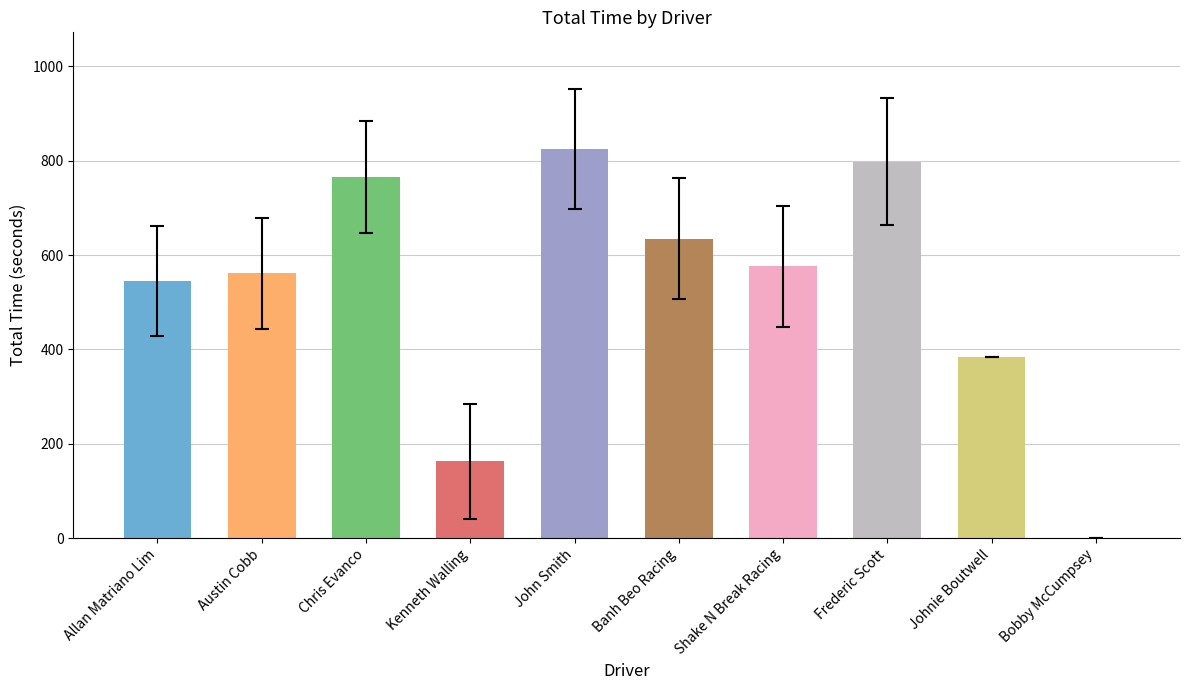

How many groups of bars are there?

10